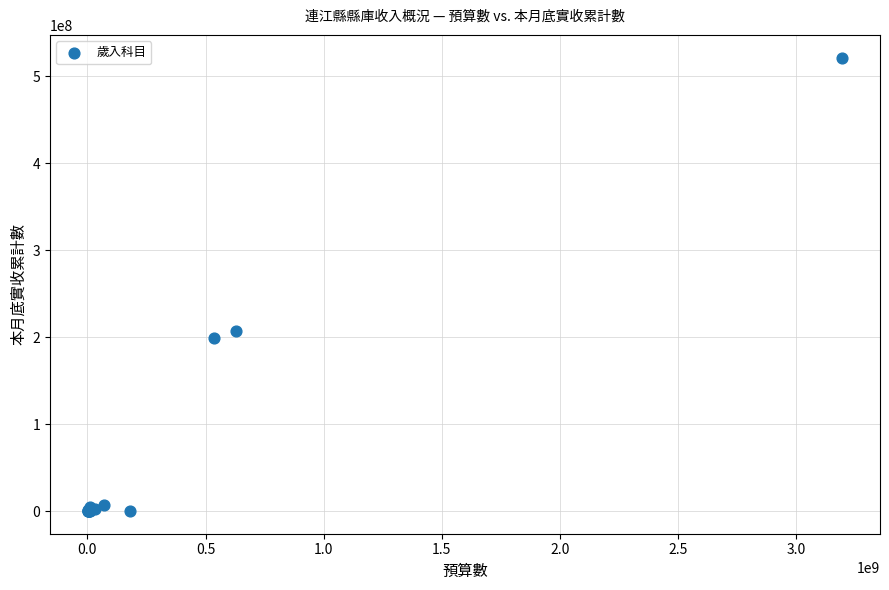

What Y value in the scatter plot is closest to 260822614?

206954818